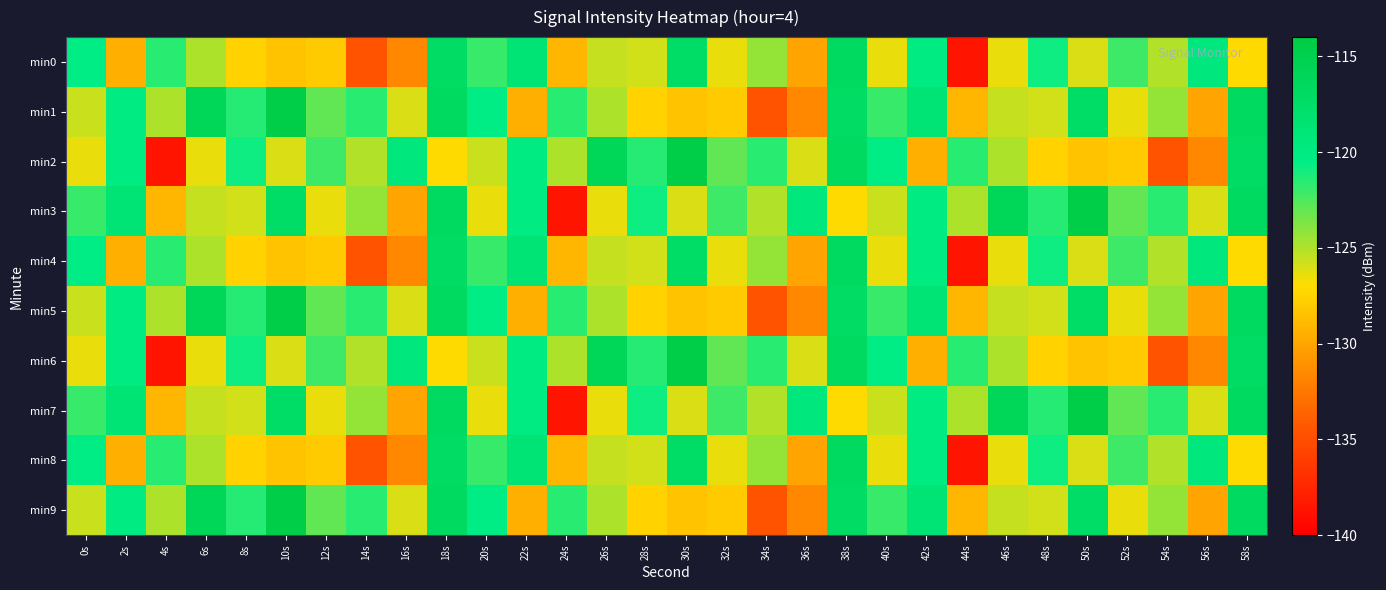

Which series has the largest range (max minus min)?

min2